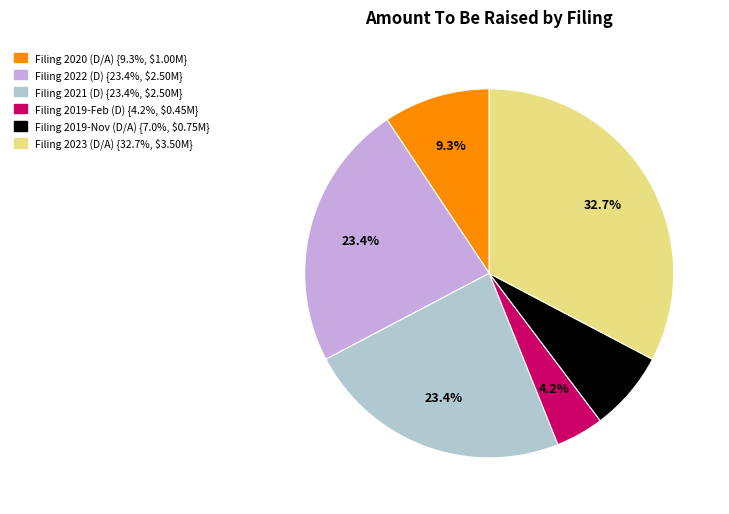

Is there any slice that represents more than half of the pie?

No